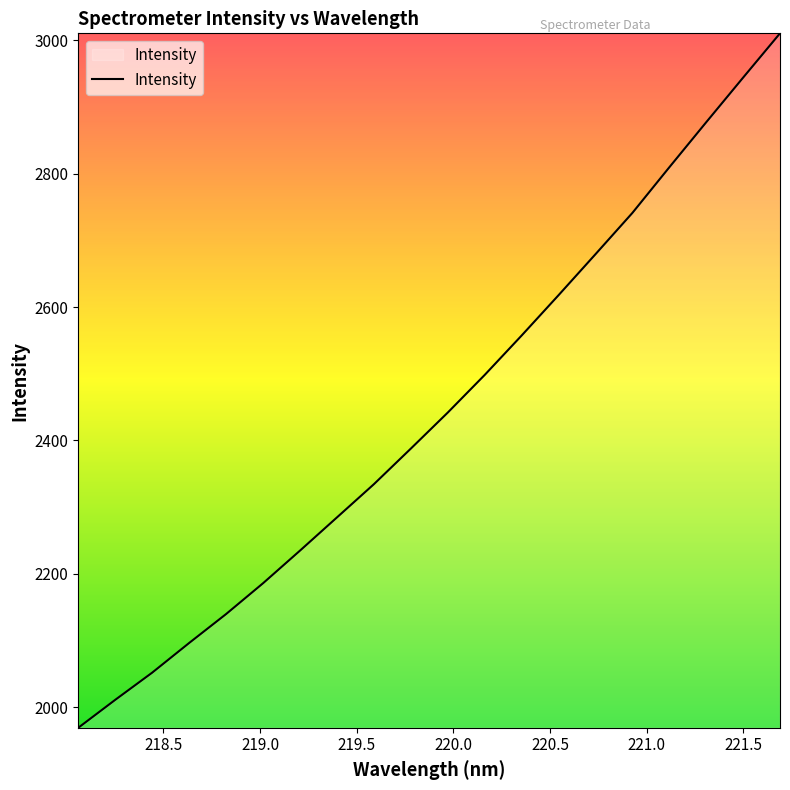

What is the difference between the maximum and minimum values?

1041.3